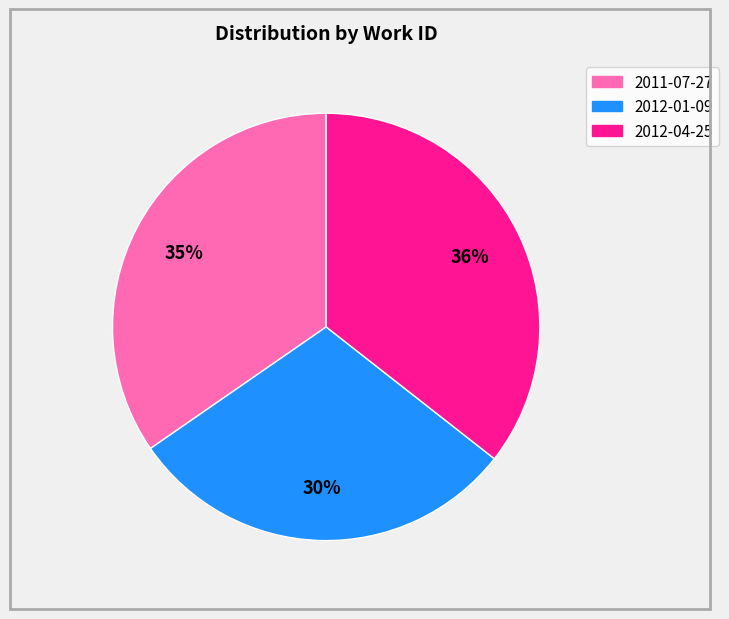

How many segments does this pie chart have?

3